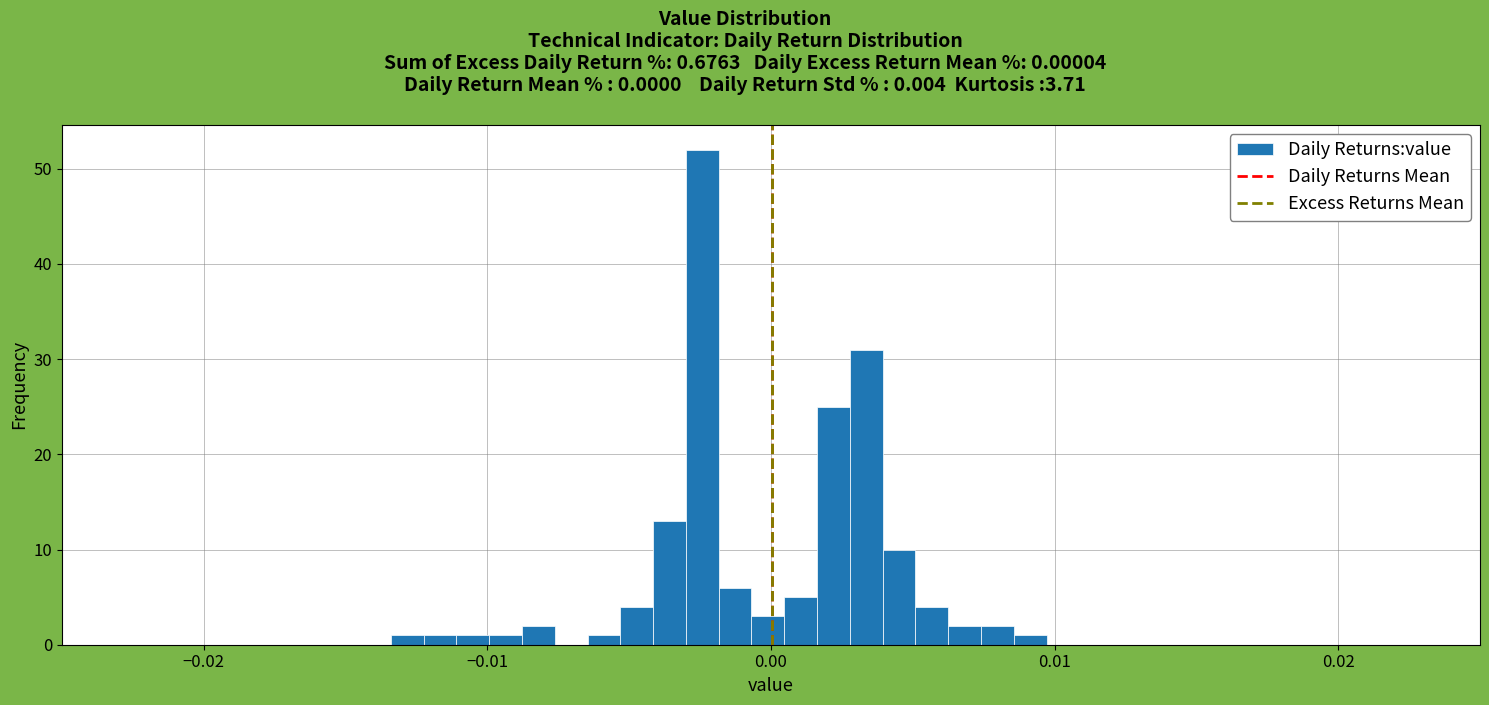

Around what value on the x-axis is the tallest bar? Give the approximate position of its centre, as read against the axis.

-0.002